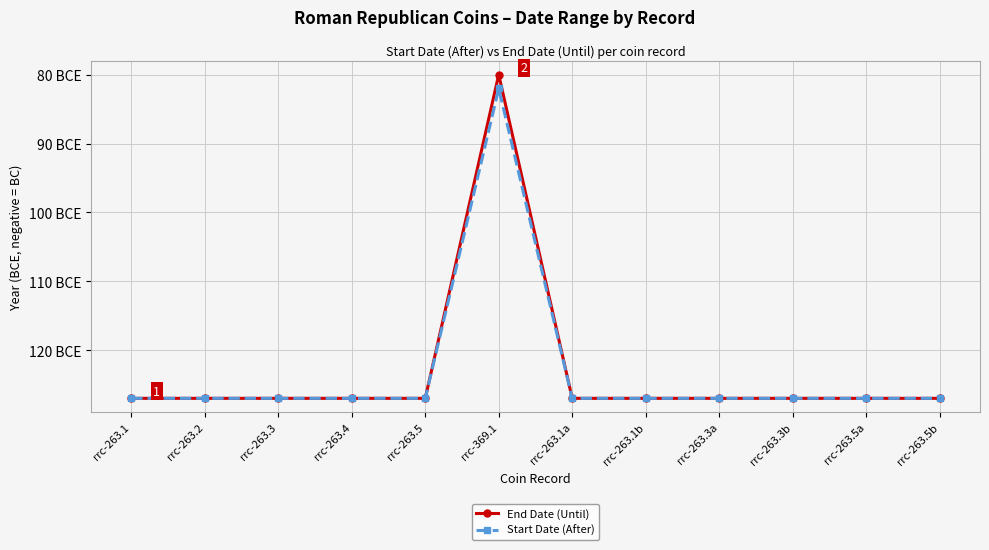

Rank the series at rrc-263.5b from highest to lowest value.

End Date (Until), Start Date (After)